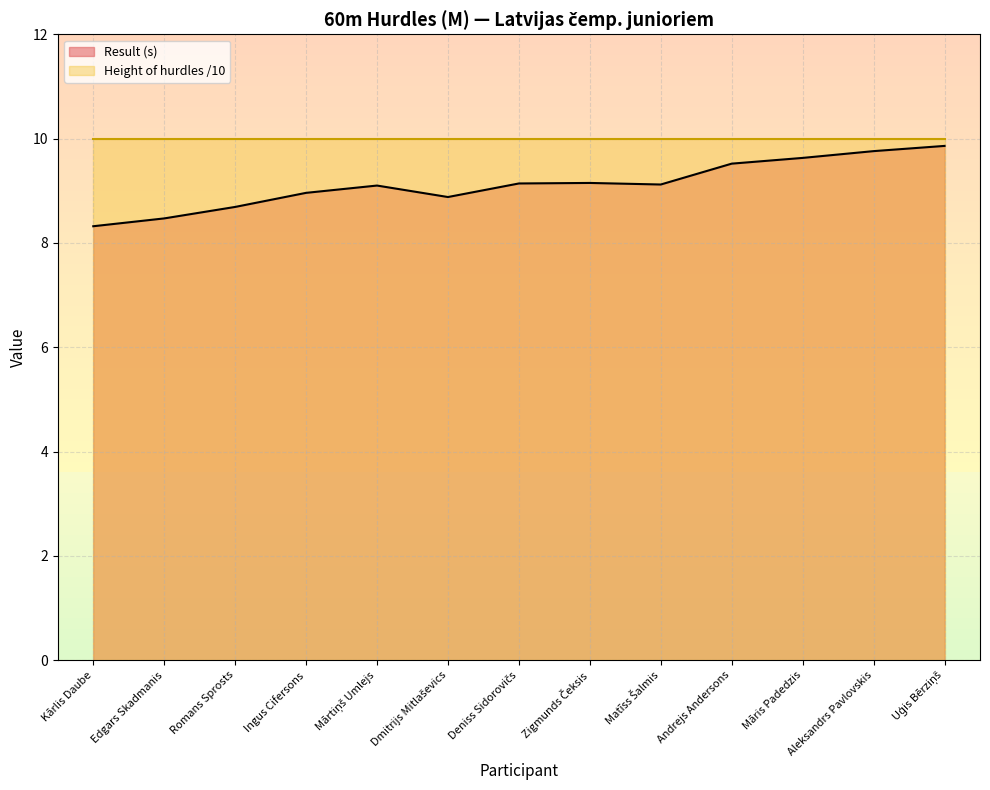

What is the difference between the second highest and second lowest values?

1.3